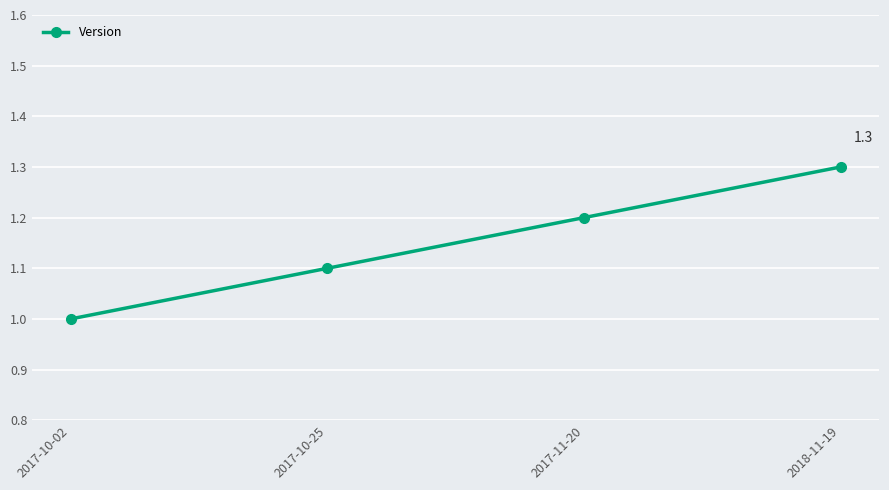

Is this an area chart (filled region under the line)?

No